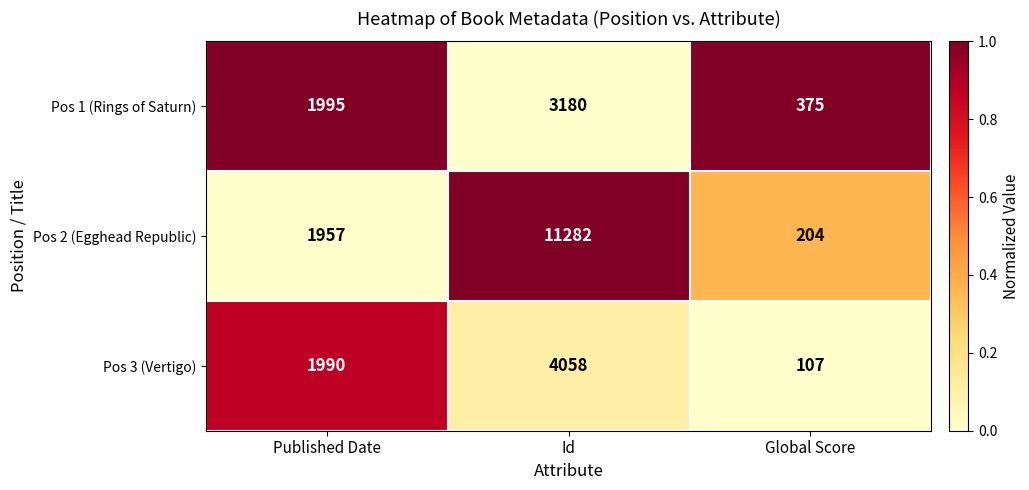

What is the spread (max minus min) of values at Global Score?

268